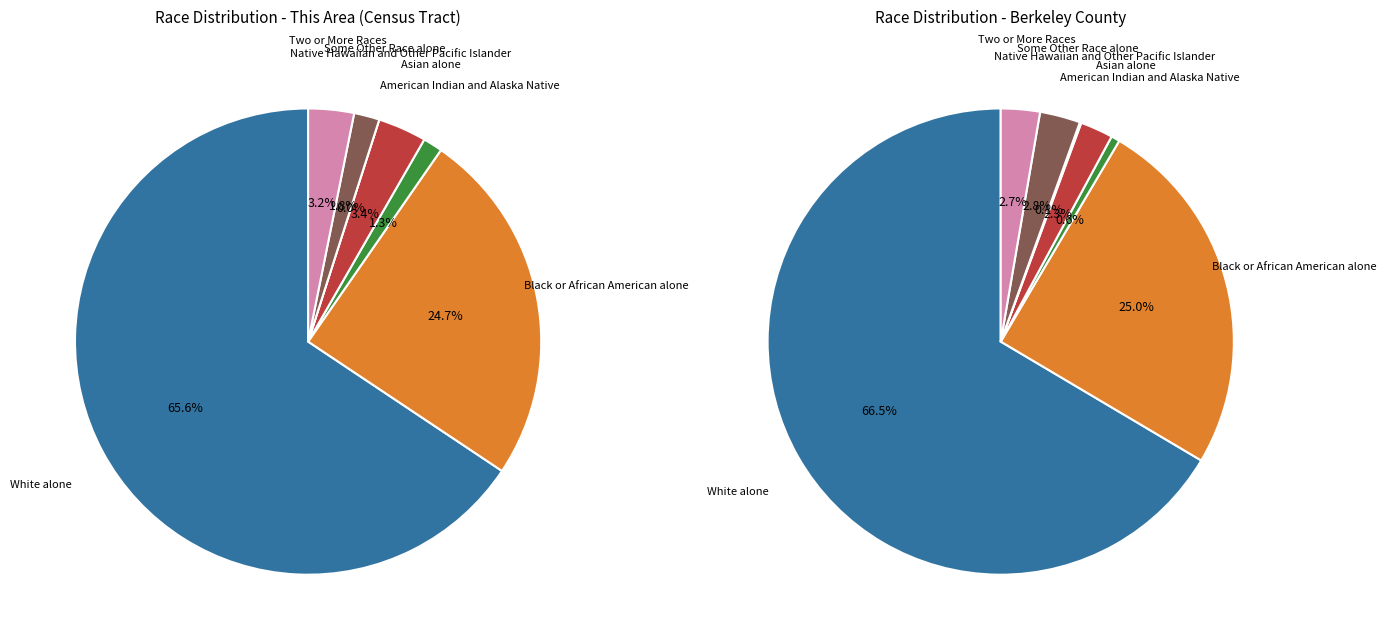

What is the ratio of the value at Two or More Races to the value at Asian alone?

0.9